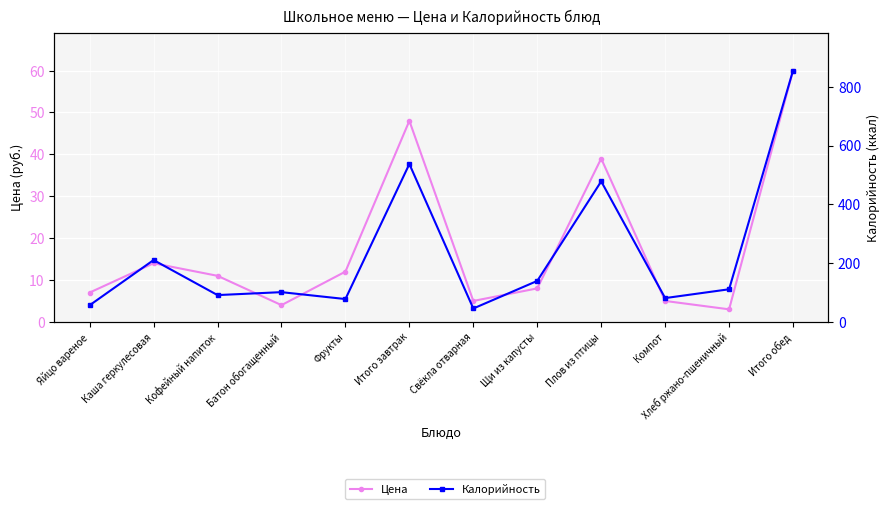

What is the value of the Калорийность point at the 11th from the left?

111.0